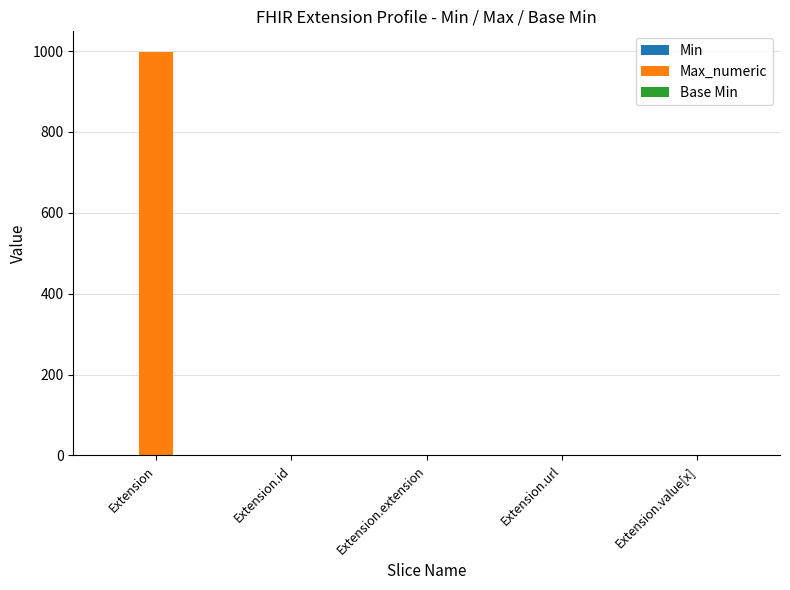

Count the number of categories in the chart.

5